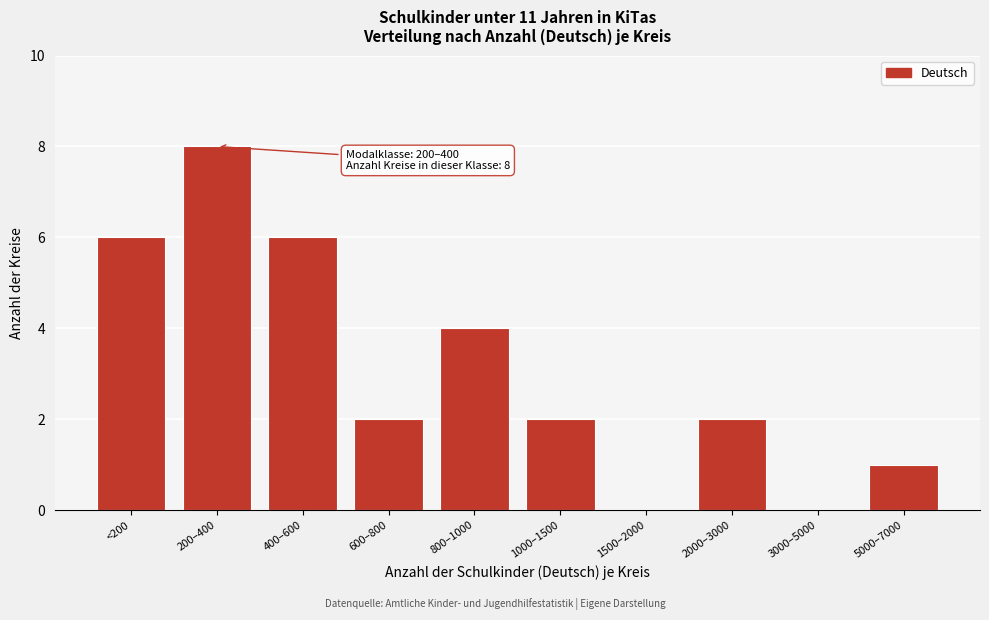

Reading left to right, list all the values displayed in this chart.

<200=6	200–400=8	400–600=6	600–800=2	800–1000=4	1000–1500=2	1500–2000=0	2000–3000=2	3000–5000=0	5000–7000=1